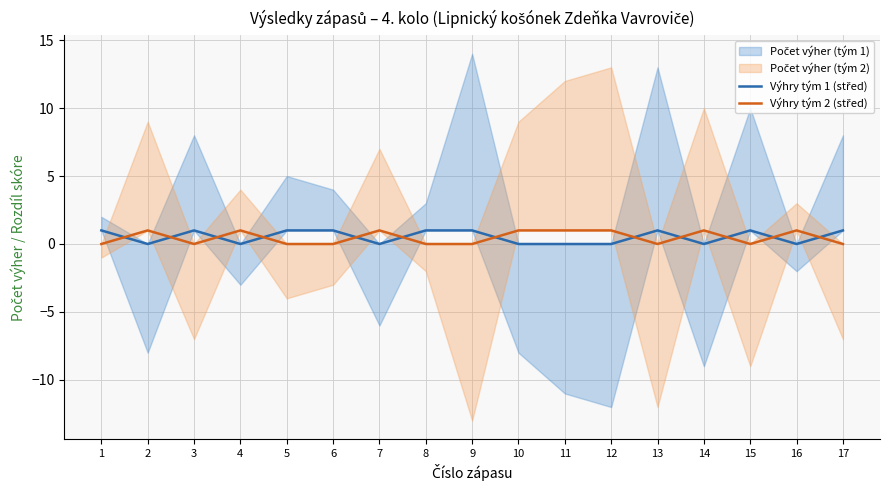

After their last crossing, which series has the higher values: Výhry tým 1 (střed) or Výhry tým 2 (střed)?

Výhry tým 1 (střed)